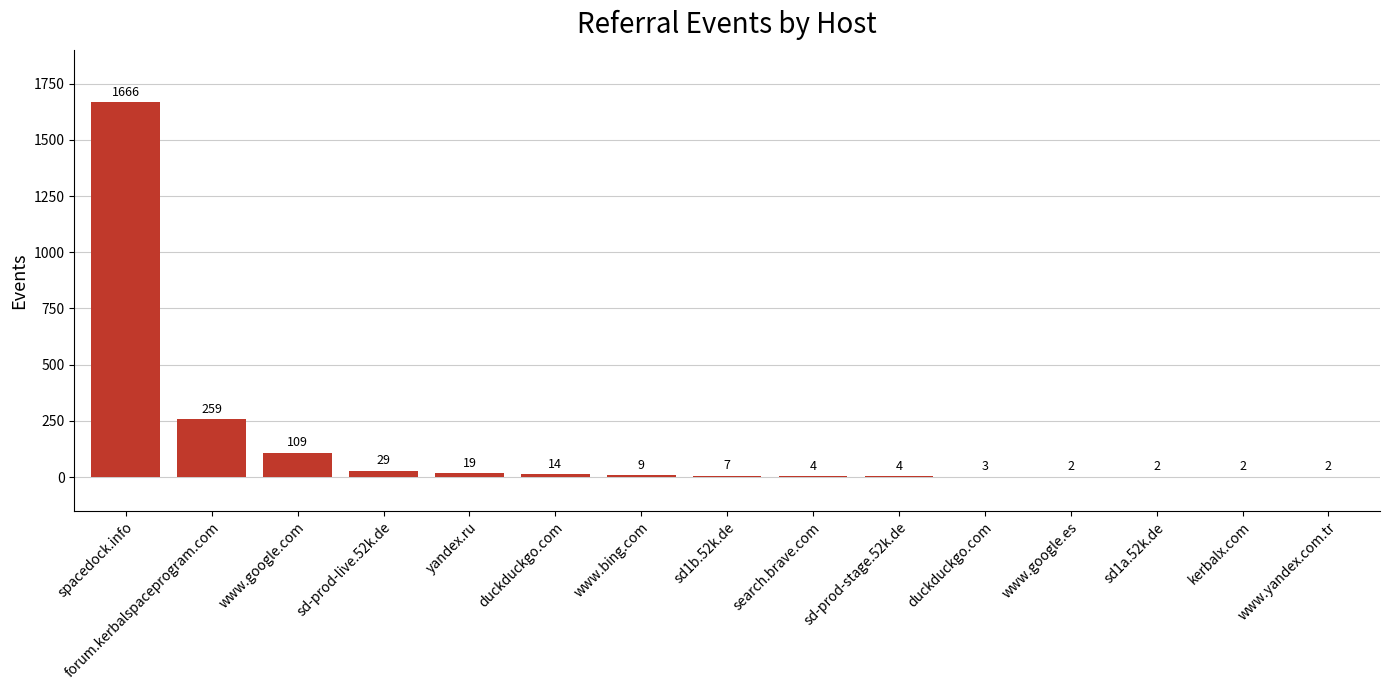

List the labels in order of value, largest first.

spacedock.info, forum.kerbalspaceprogram.com, www.google.com, sd-prod-live.52k.de, yandex.ru, duckduckgo.com, www.bing.com, sd1b.52k.de, search.brave.com, sd-prod-stage.52k.de, duckduckgo.com, www.google.es, sd1a.52k.de, kerbalx.com, www.yandex.com.tr